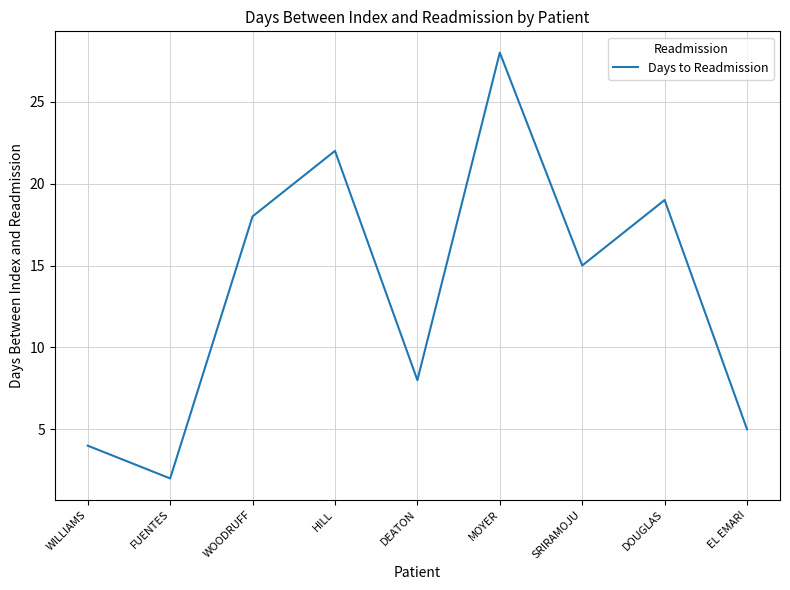

Reading right to left, what are all the values shown in this chart?

5	19	15	28	8	22	18	2	4